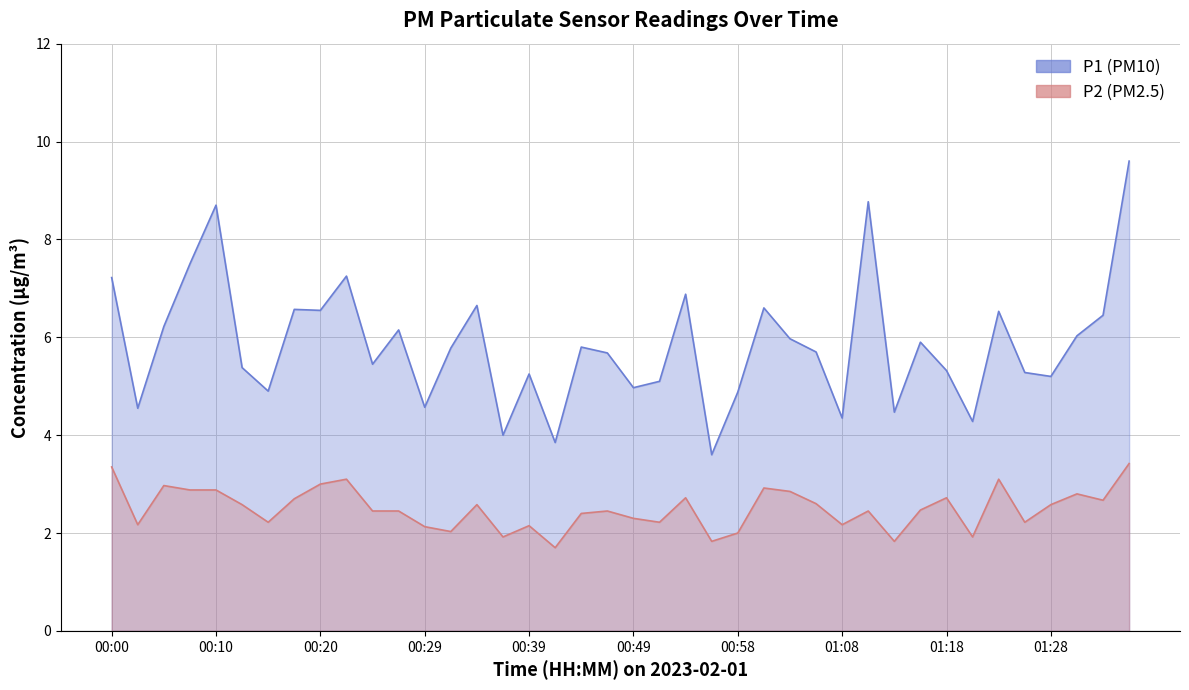

True or false: P2 has more than 2 points higher than both neighbors.

True